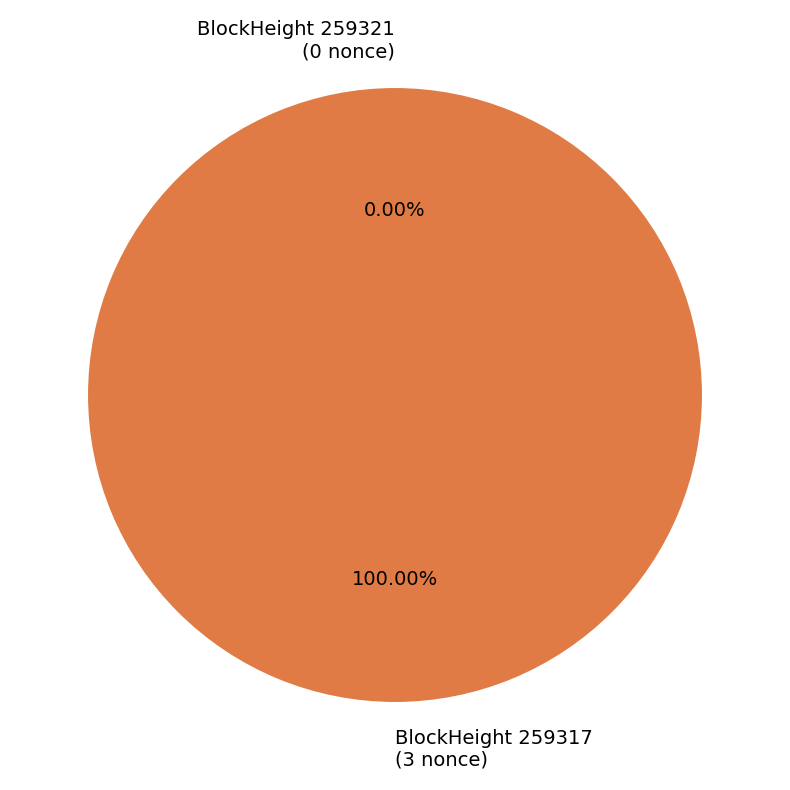

Is it true that 259317 is 100% of the pie?

True